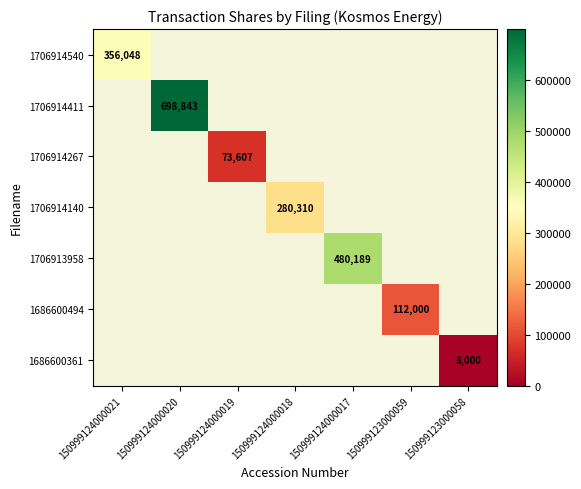

How many series are shown in this chart?

7